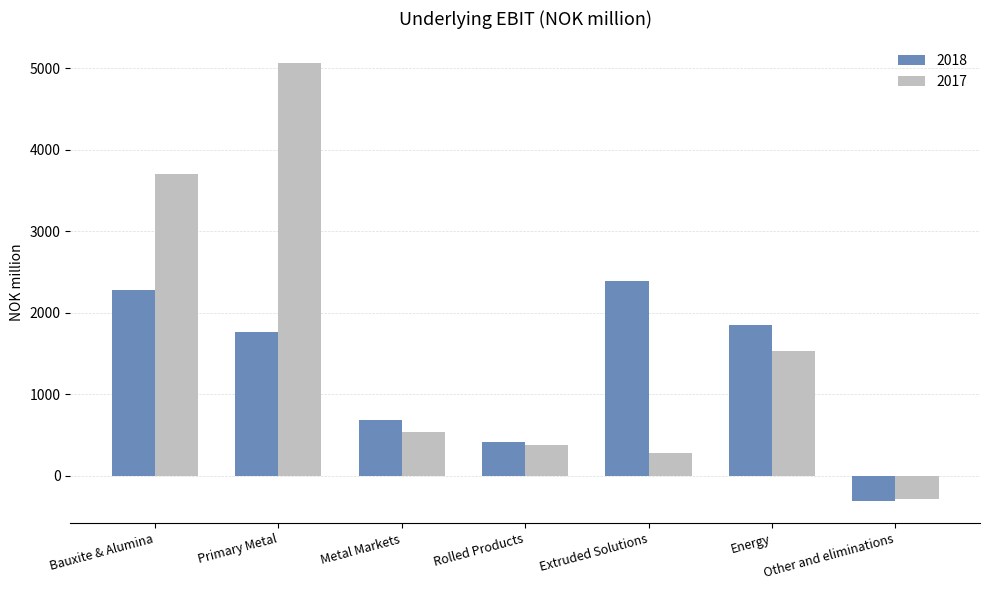

How many categories are shown in the chart?

7